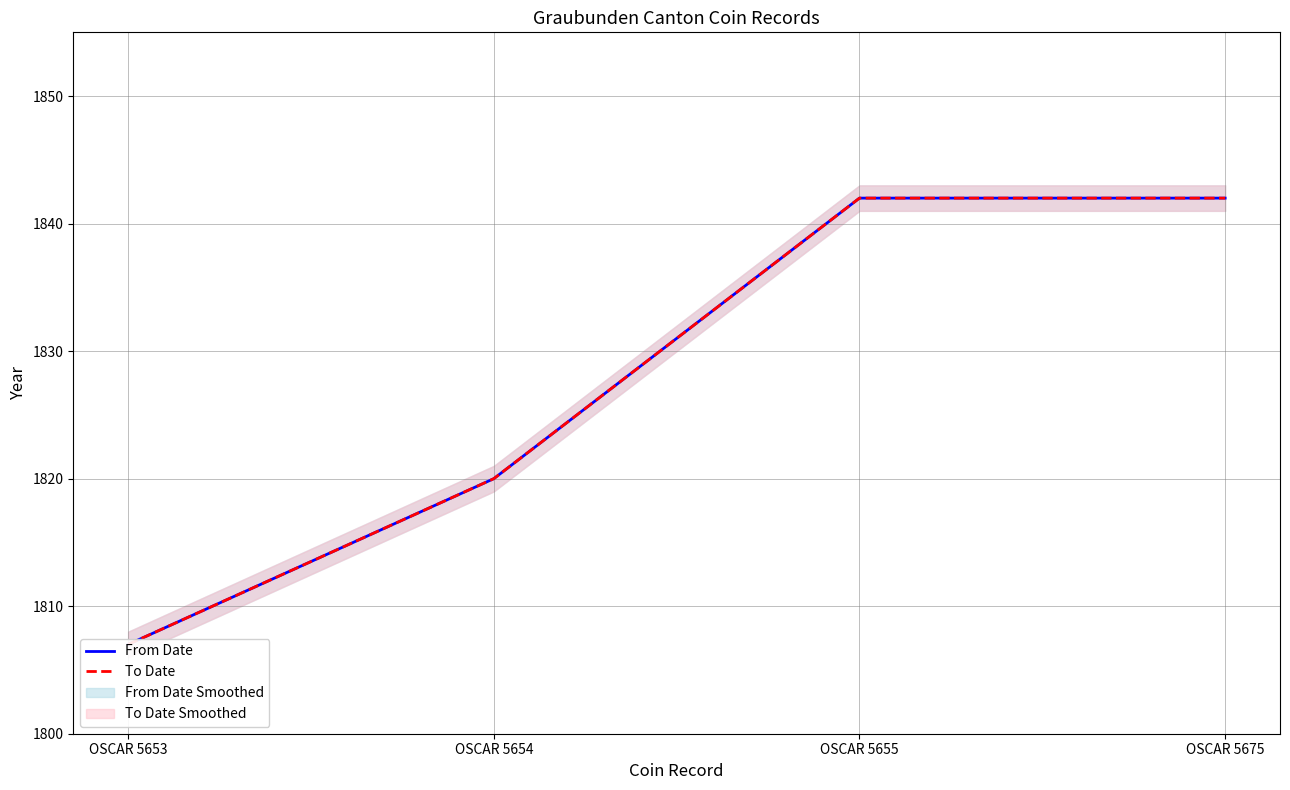

What are all the series names shown in the legend?

From Date, To Date